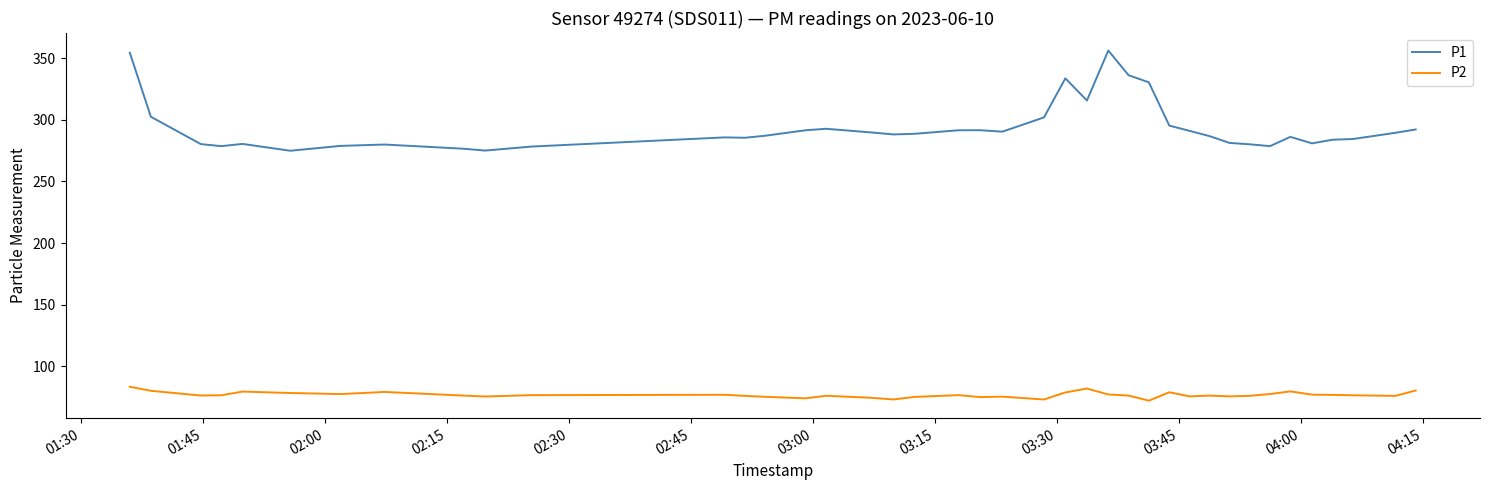

Which series has the largest total across all categories?

P1